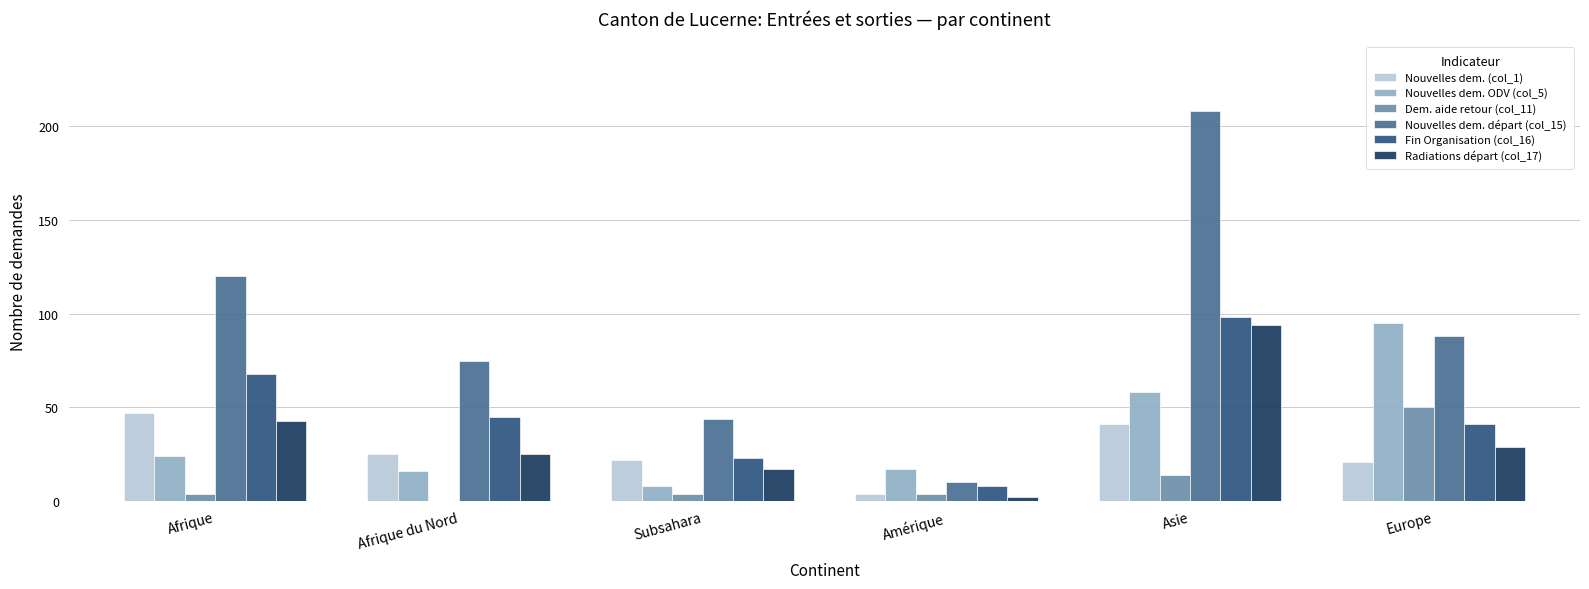

True or false: Radiations départ (col_17) has a value of 17 at Subsahara.

True